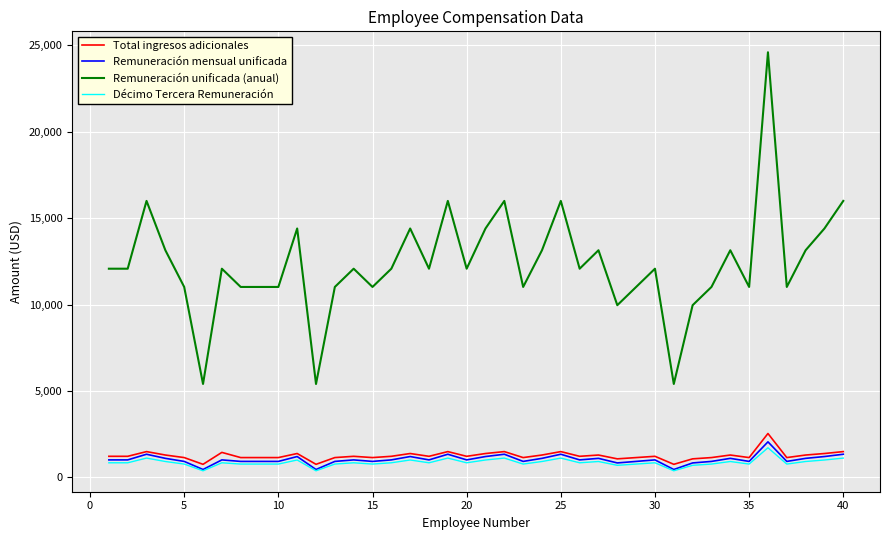

Which series has the widest spread of values?

Remuneración unificada (anual)